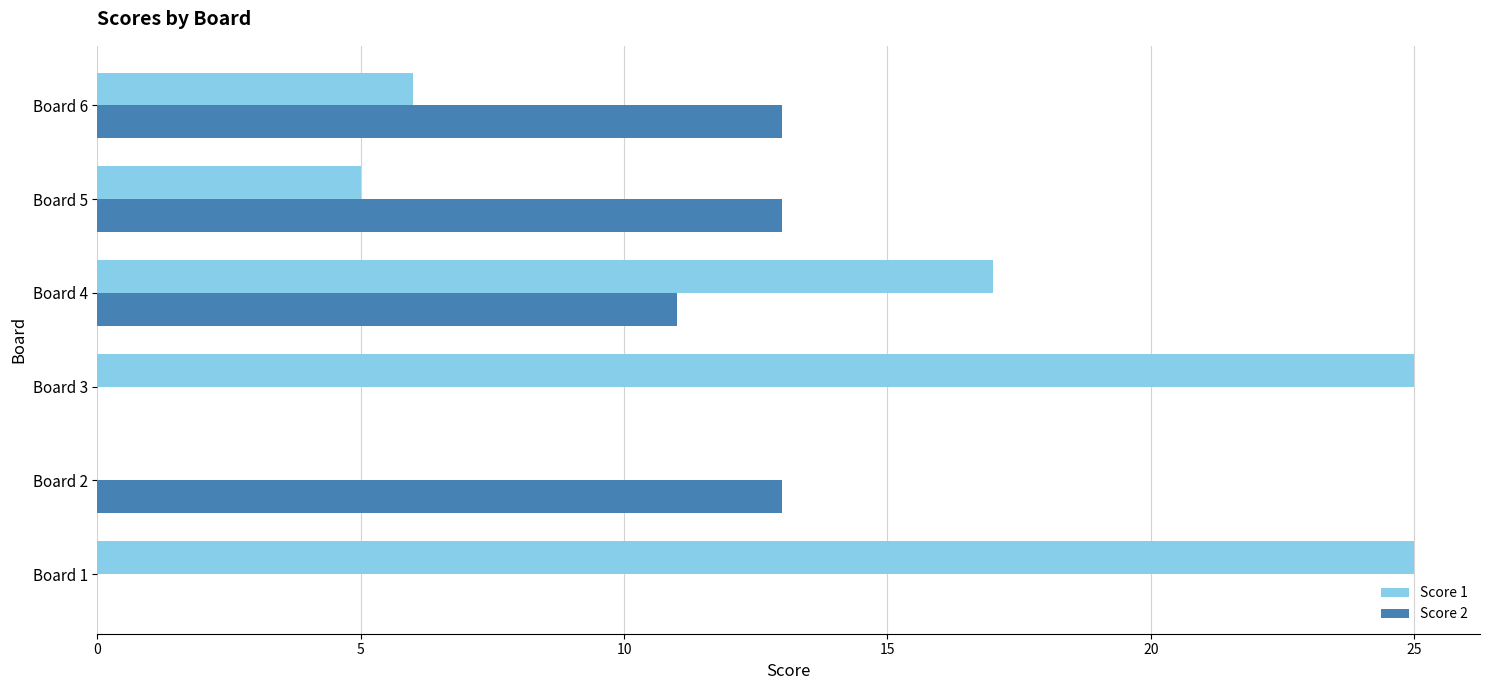

What is the sum of all Score 2 values?

50